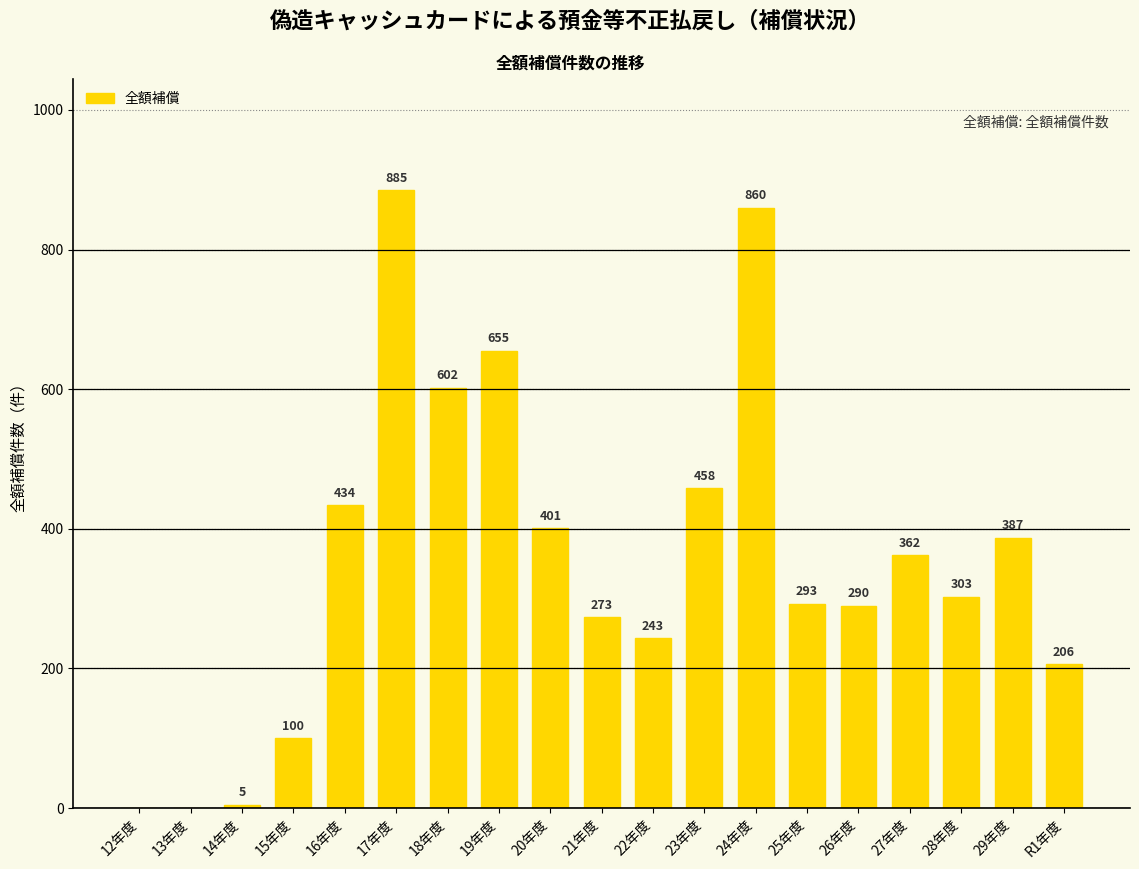

The value at 25年度 is 293. True or false?

True